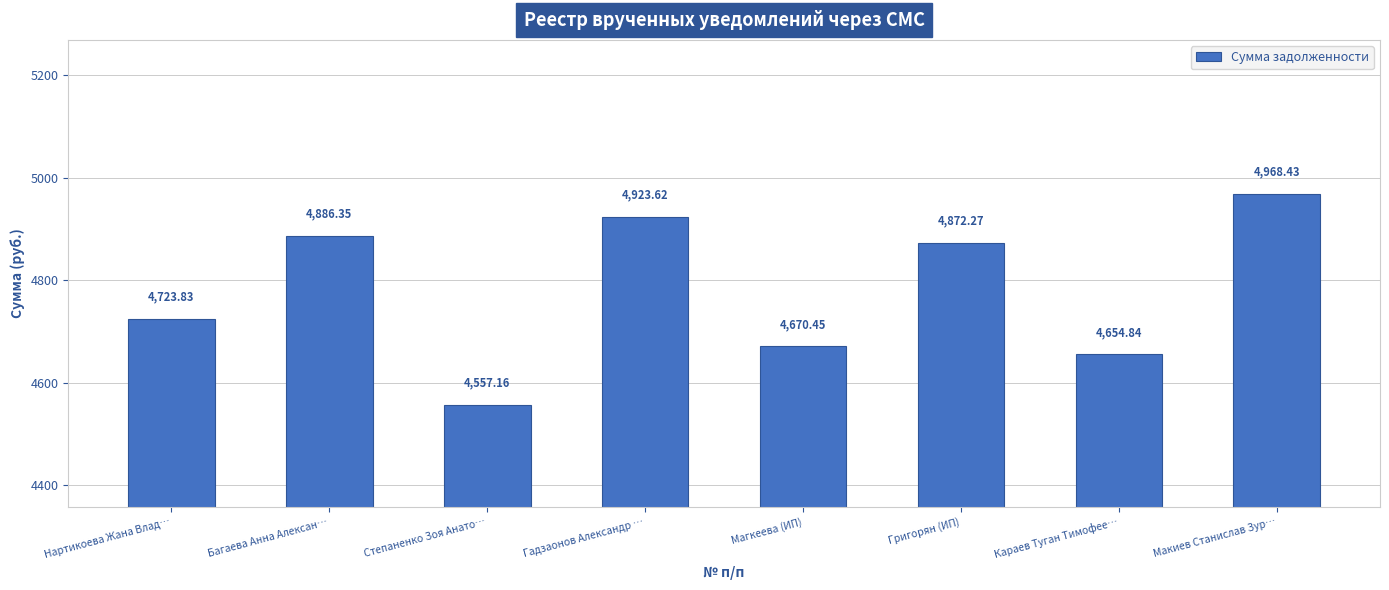

List the labels in order of value, smallest first.

Степаненко Зоя Анато…, Караев Туган Тимофее…, Магкеева (ИП), Нартикоева Жана Влад…, Григорян (ИП), Багаева Анна Алексан…, Гадзаонов Александр …, Макиев Станислав Зур…